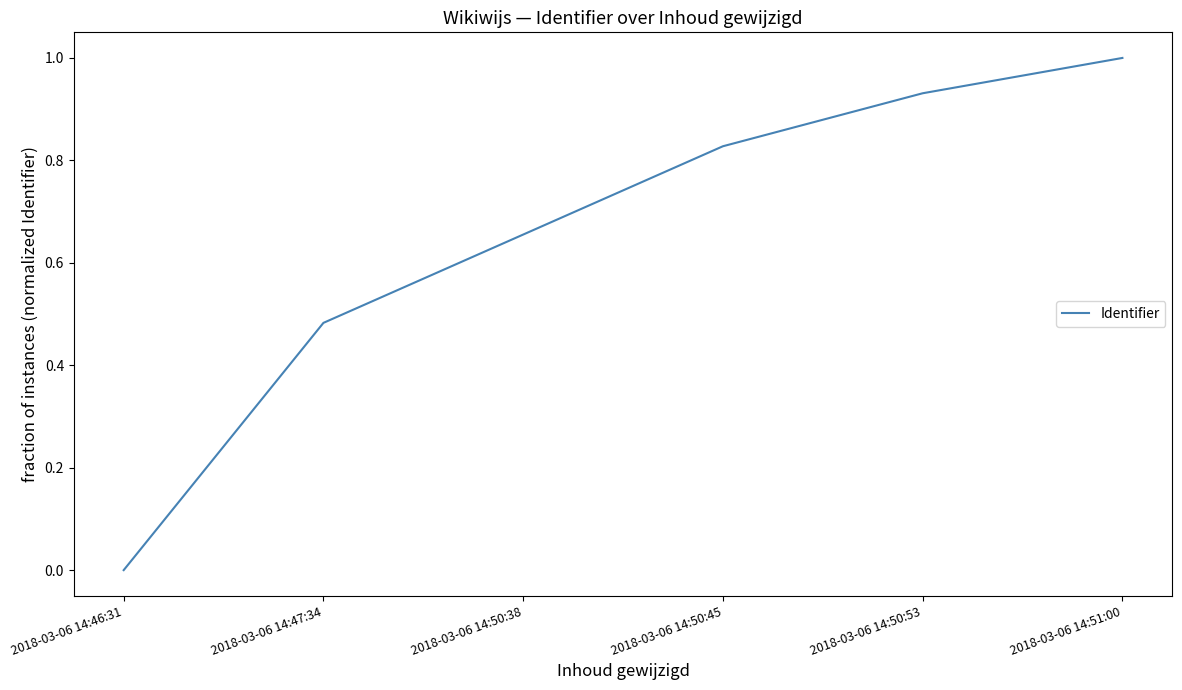

List the labels in order of value, largest first.

2018-03-06 14:51:00, 2018-03-06 14:50:53, 2018-03-06 14:50:45, 2018-03-06 14:50:38, 2018-03-06 14:47:34, 2018-03-06 14:46:31